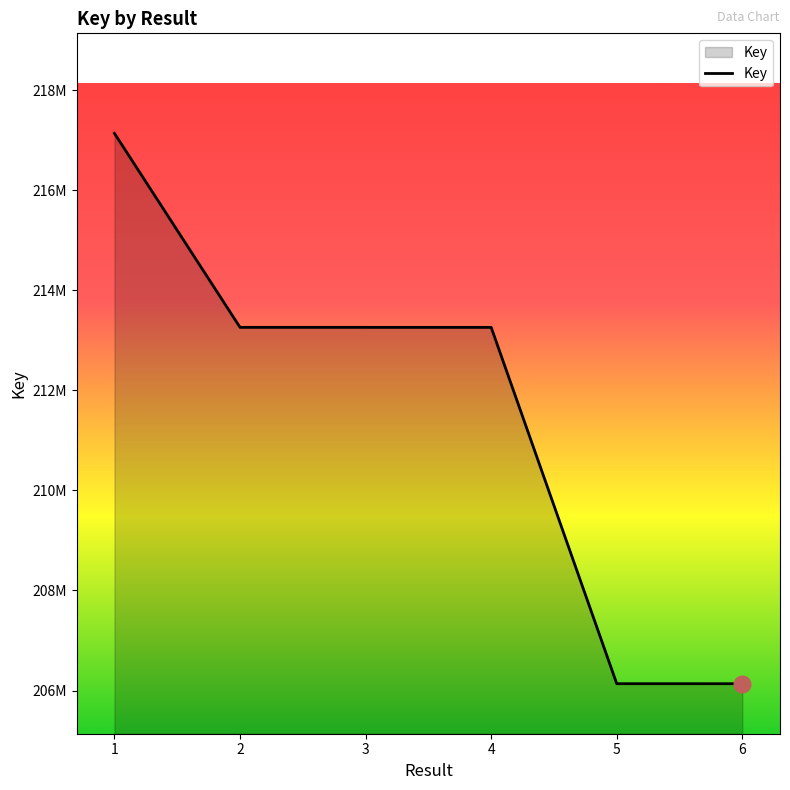

Does the chart display data point markers on the line(s)?

No